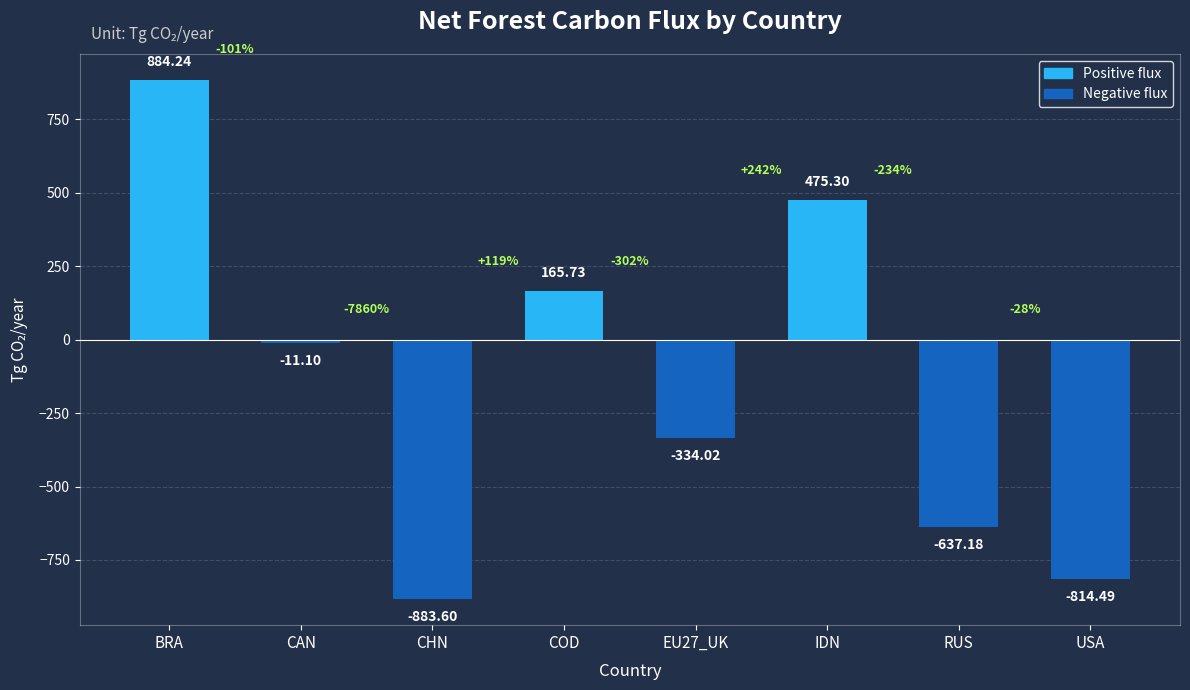

True or false: the data shows -1063.6 at USA.

False